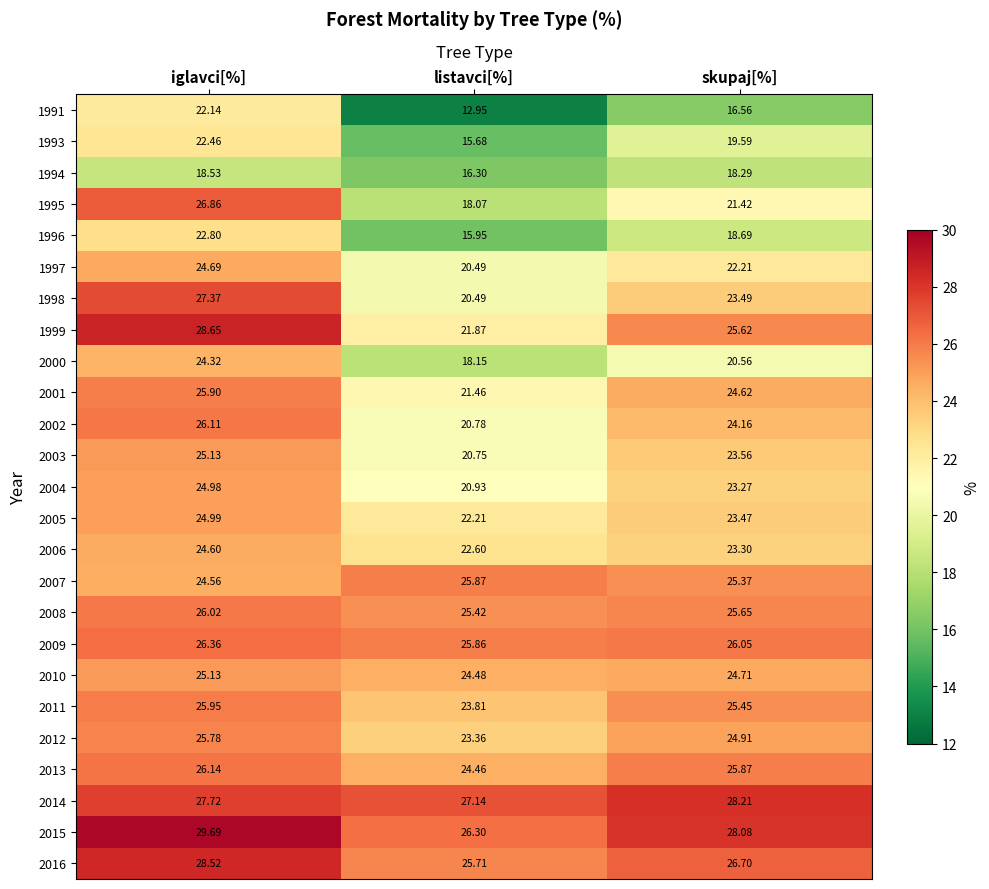

Is the value of 2007 at iglavci[%] greater than the value of 2015 at iglavci[%]?

No